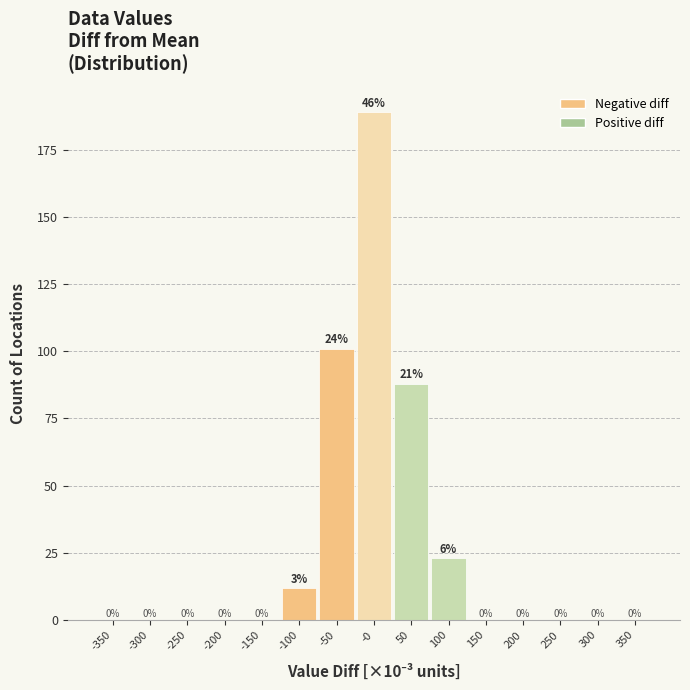

Reading left to right, list all the values displayed in this chart.

-350=0	-300=0	-250=0	-200=0	-150=0	-100=12	-50=101	-0=189	50=88	100=23	150=0	200=0	250=0	300=0	350=0